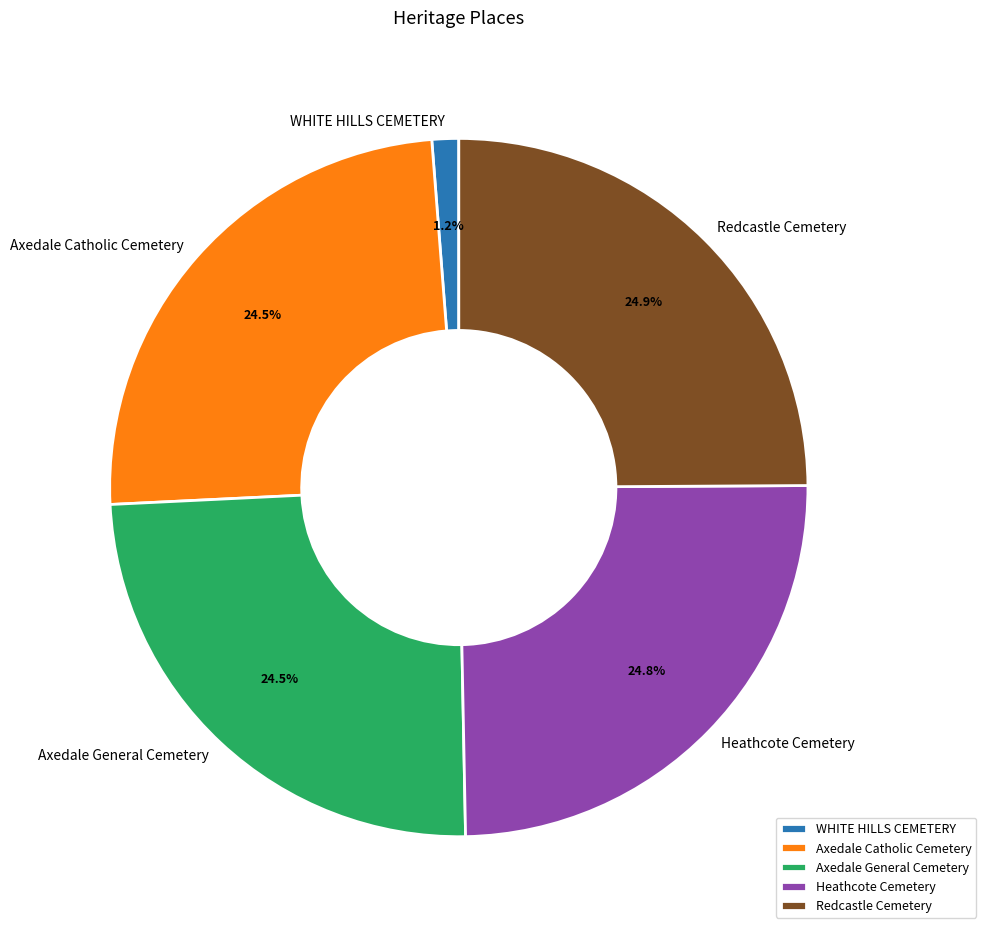

The Redcastle Cemetery slice represents 19% of the pie. True or false?

False